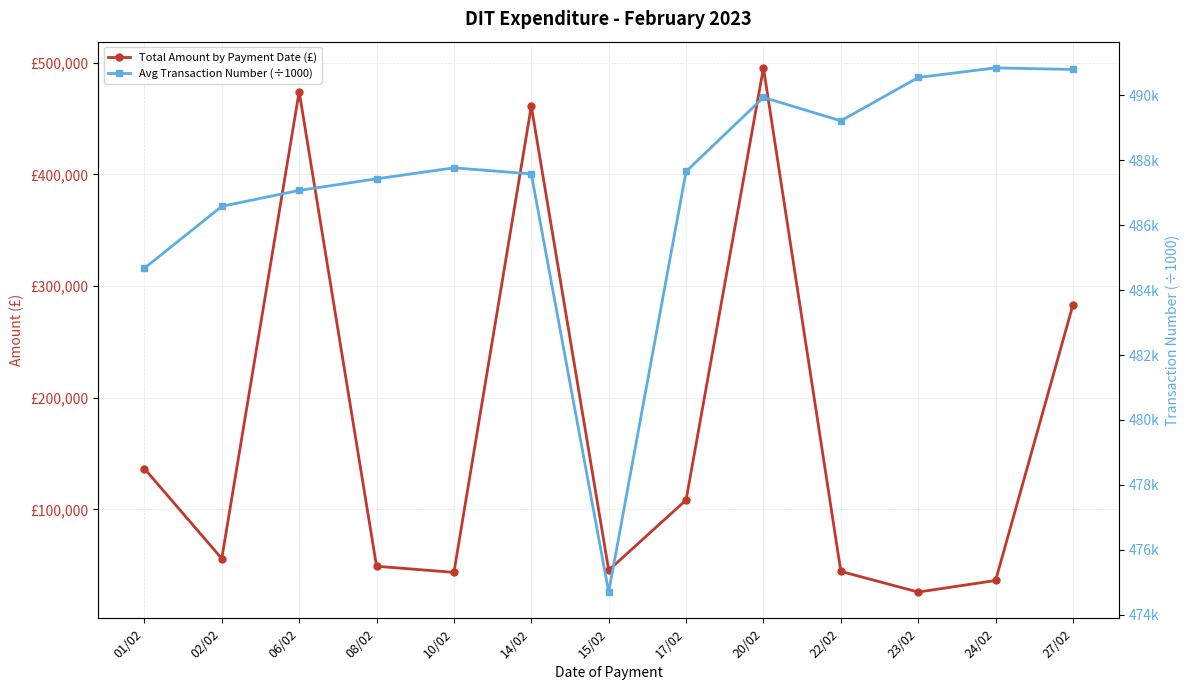

What is the label of the 10th point from the left?

22/02